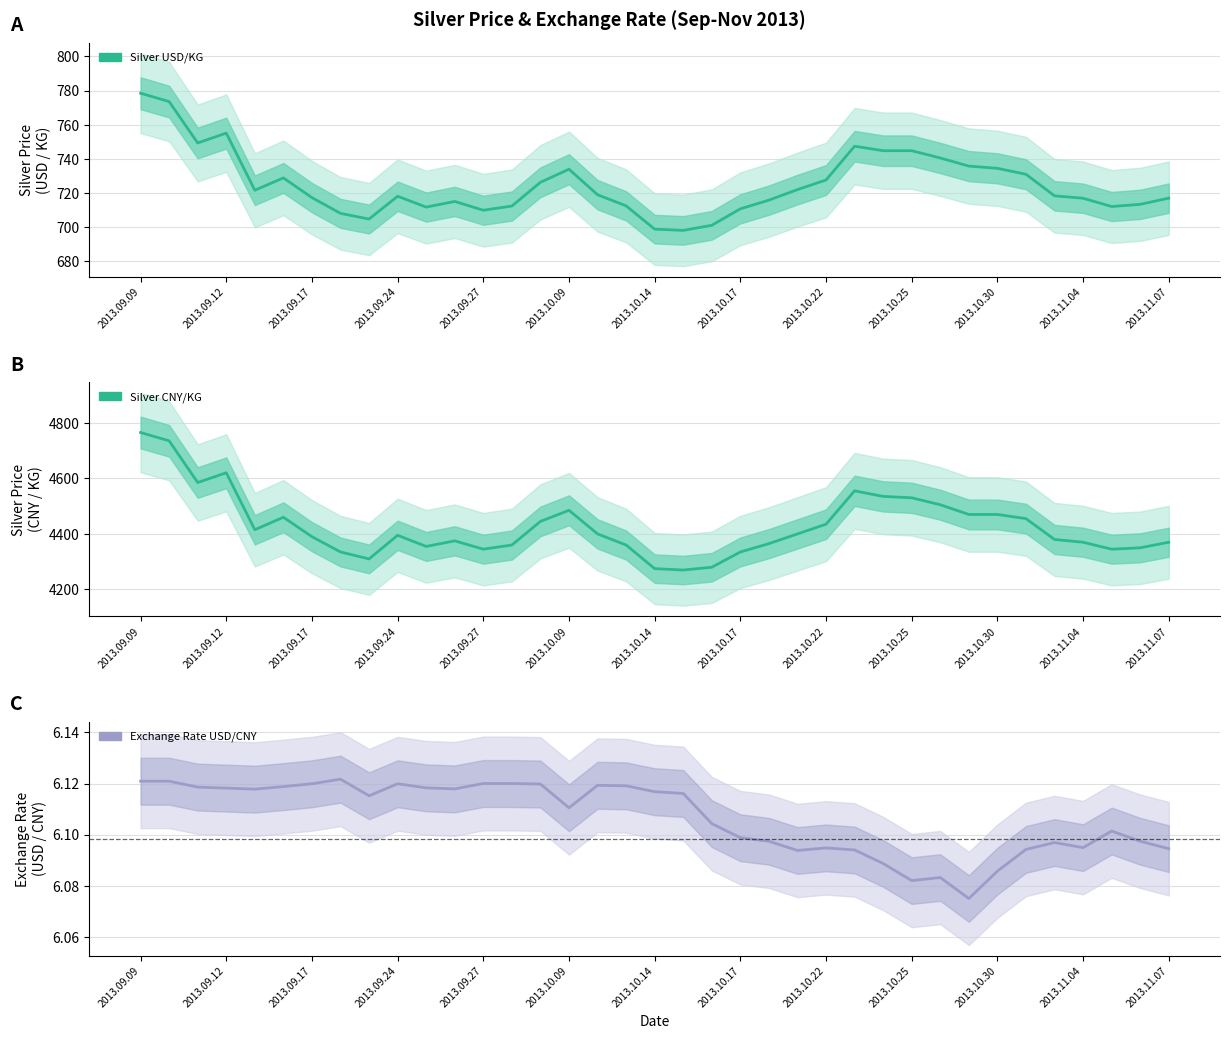

What is the smallest value displayed?

6.1